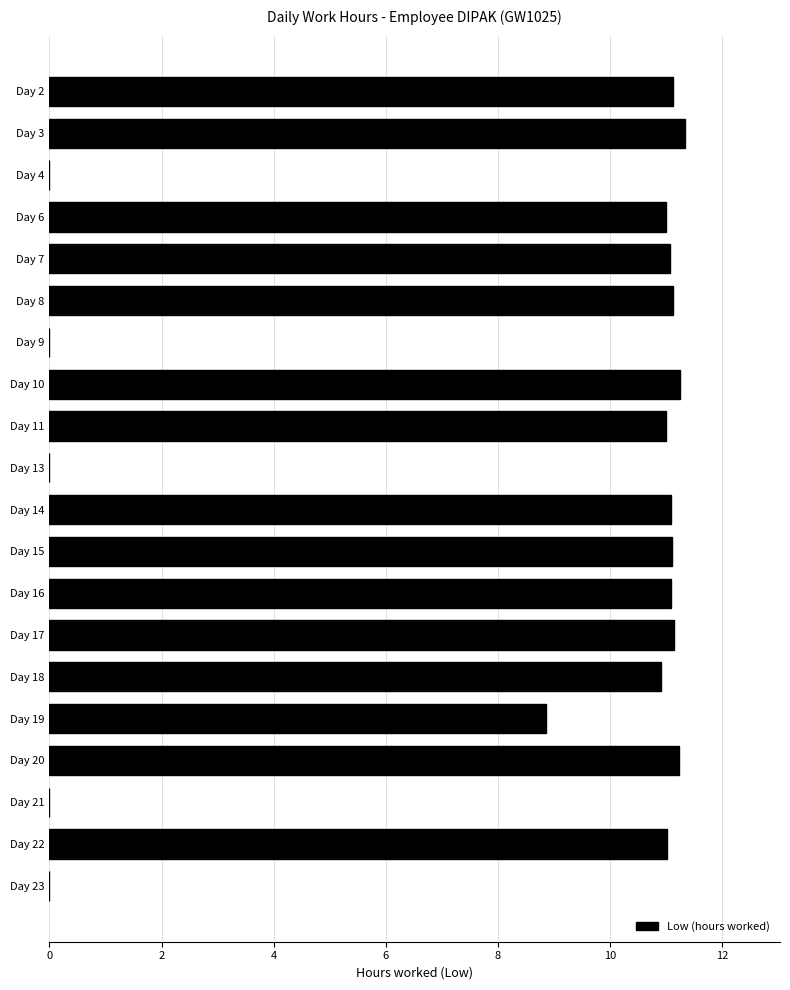

What is the maximum value shown in the chart?

11.3